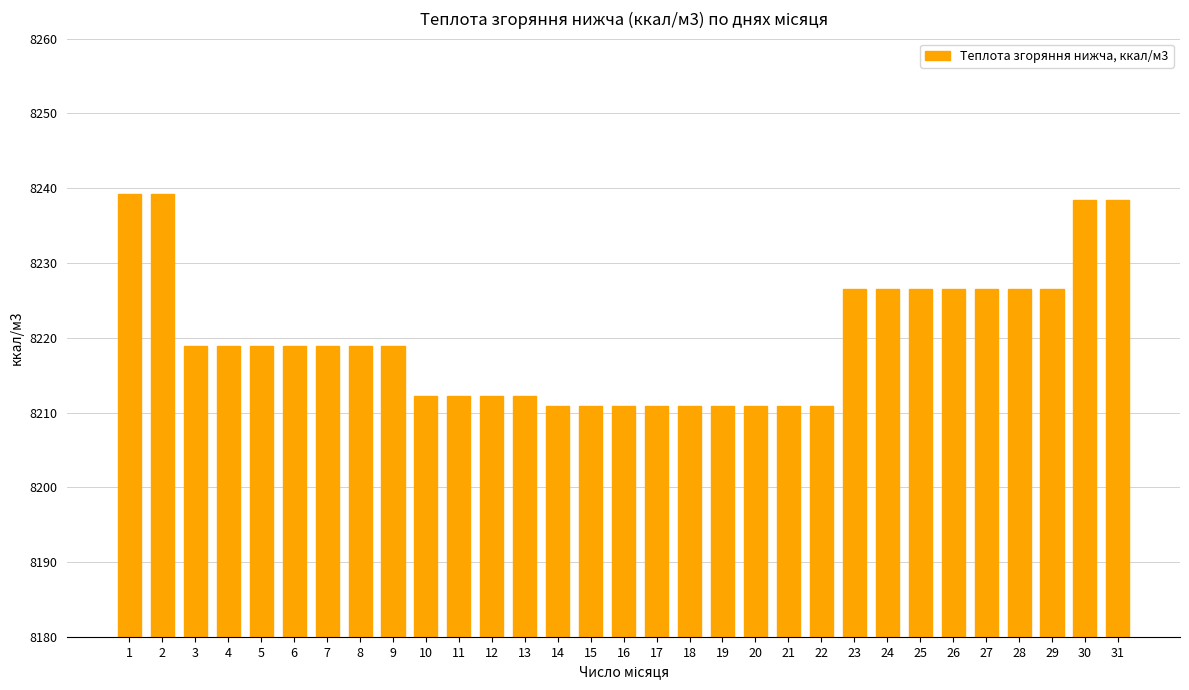

Count the number of categories in the chart.

31